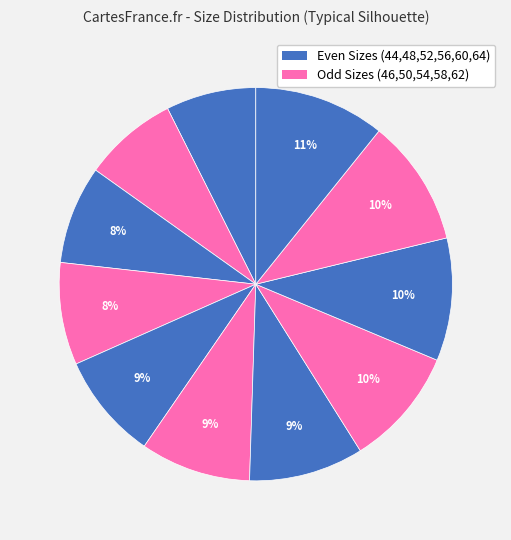

Does any single category account for the majority?

No